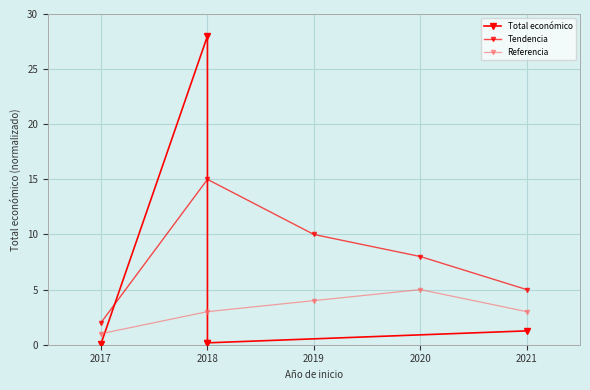

How many interior local peaks does the Tendencia series have?

1